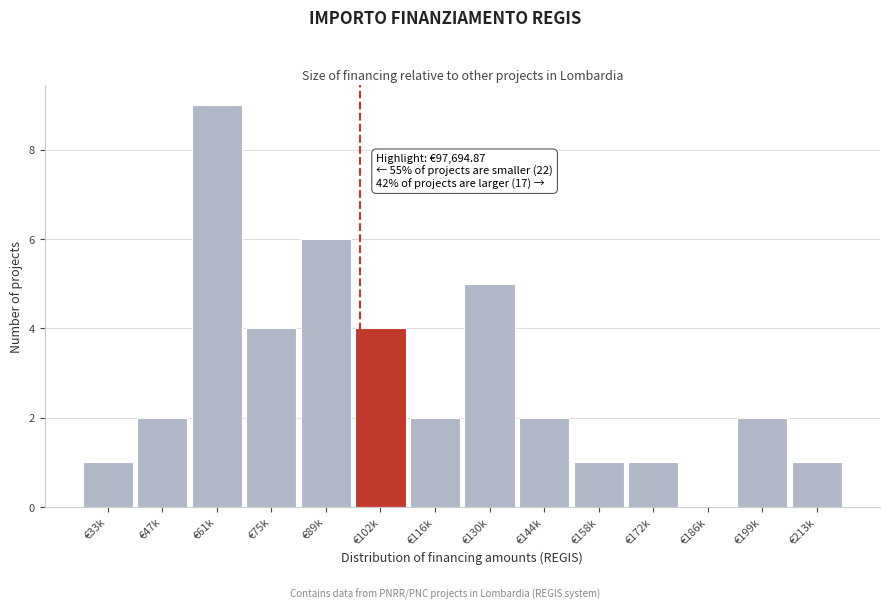

Reading left to right, what are all the values shown in this chart?

€33k=1	€47k=2	€61k=9	€75k=4	€89k=6	€102k=4	€116k=2	€130k=5	€144k=2	€158k=1	€172k=1	€186k=0	€199k=2	€213k=1